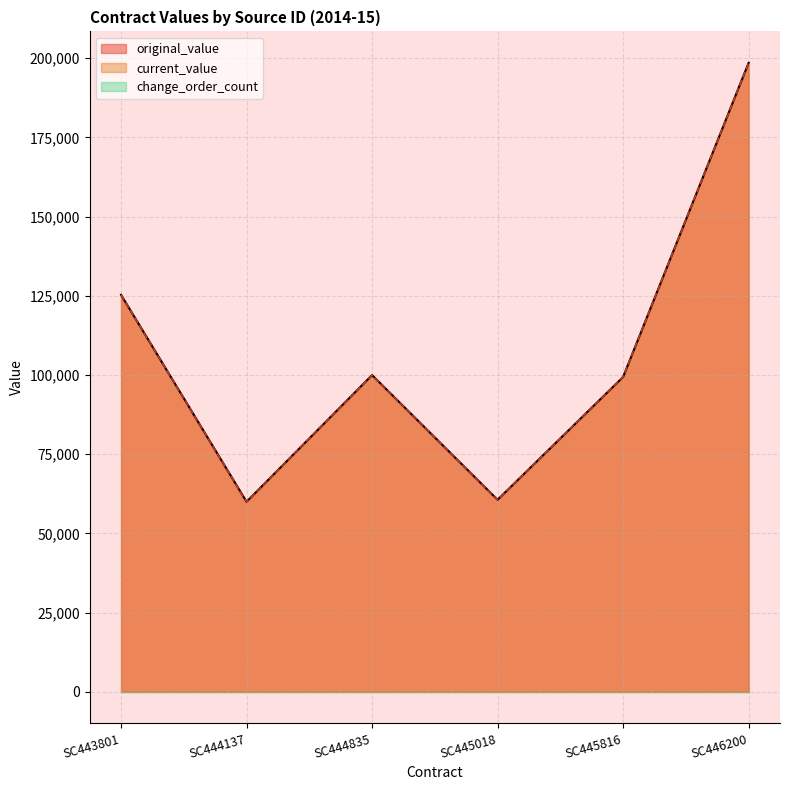

How many lines are shown in the chart?

3